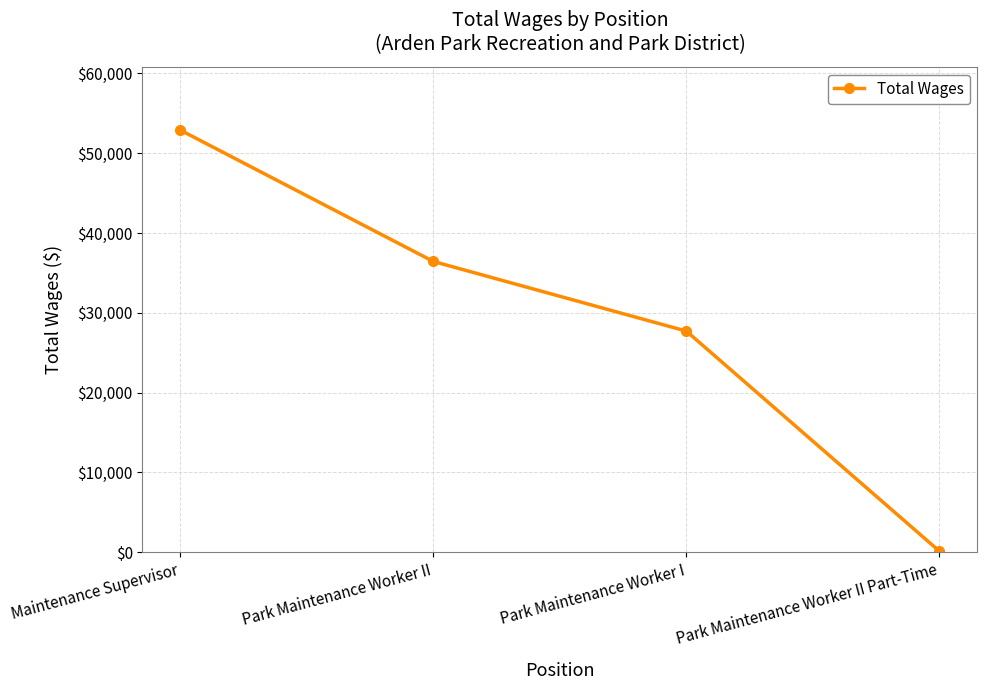

How many data points are less than 36437?

2